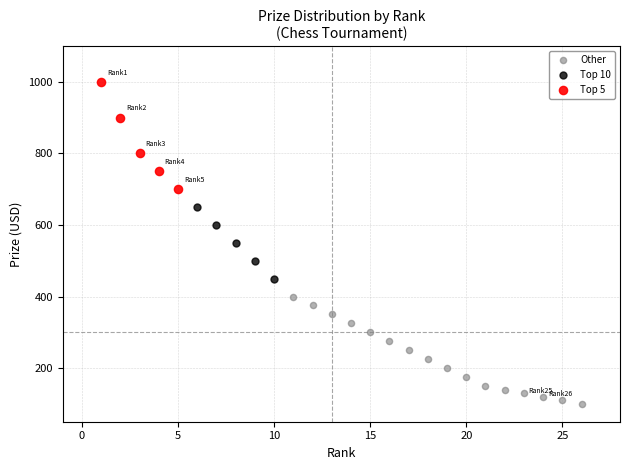

Which series reaches the minimum Y coordinate?

Other